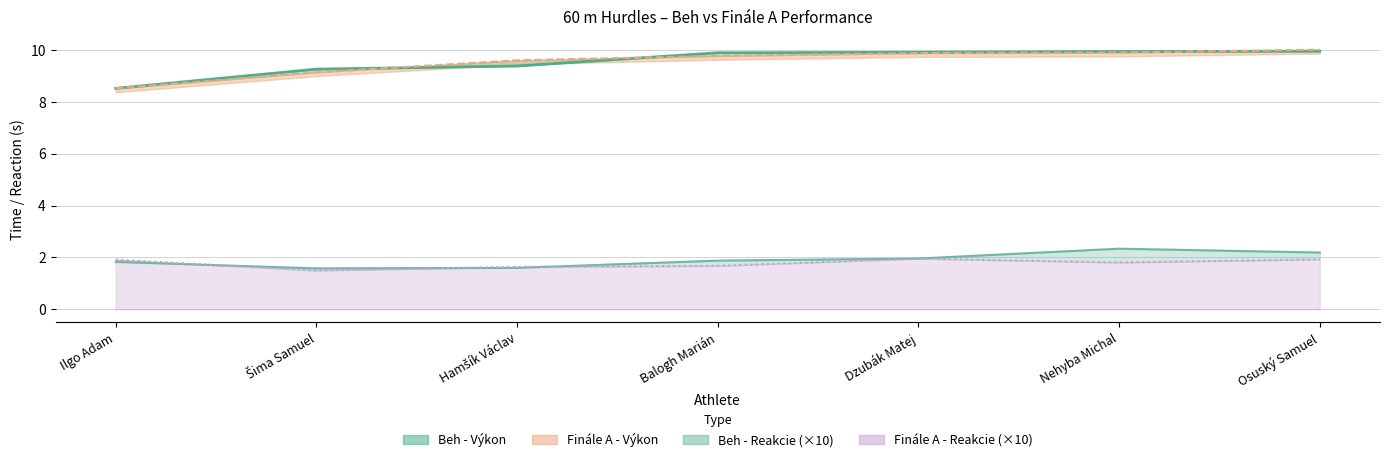

Where does the Beh - Výkon series first go above 9?

Šima Samuel